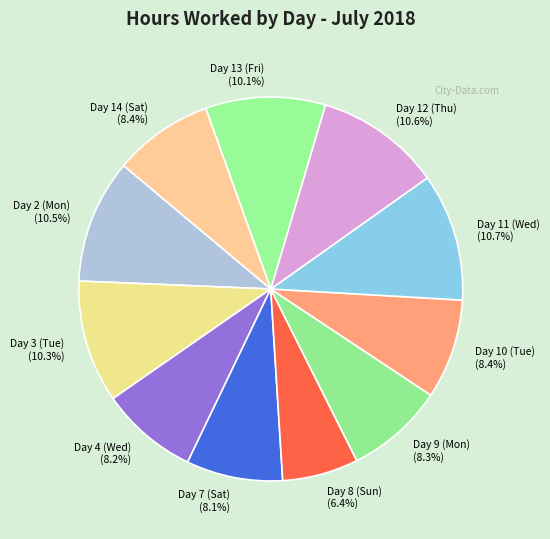

Is the sum of Day 13 (Fri) (10.1%) and Day 12 (Thu) (10.6%) greater than half?

No